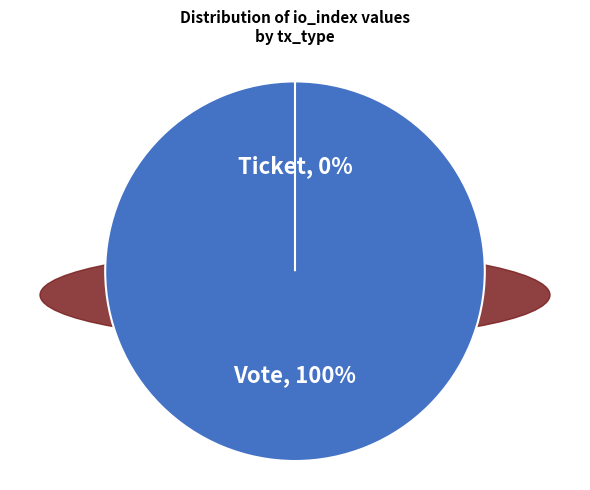

How many segments does this pie chart have?

2